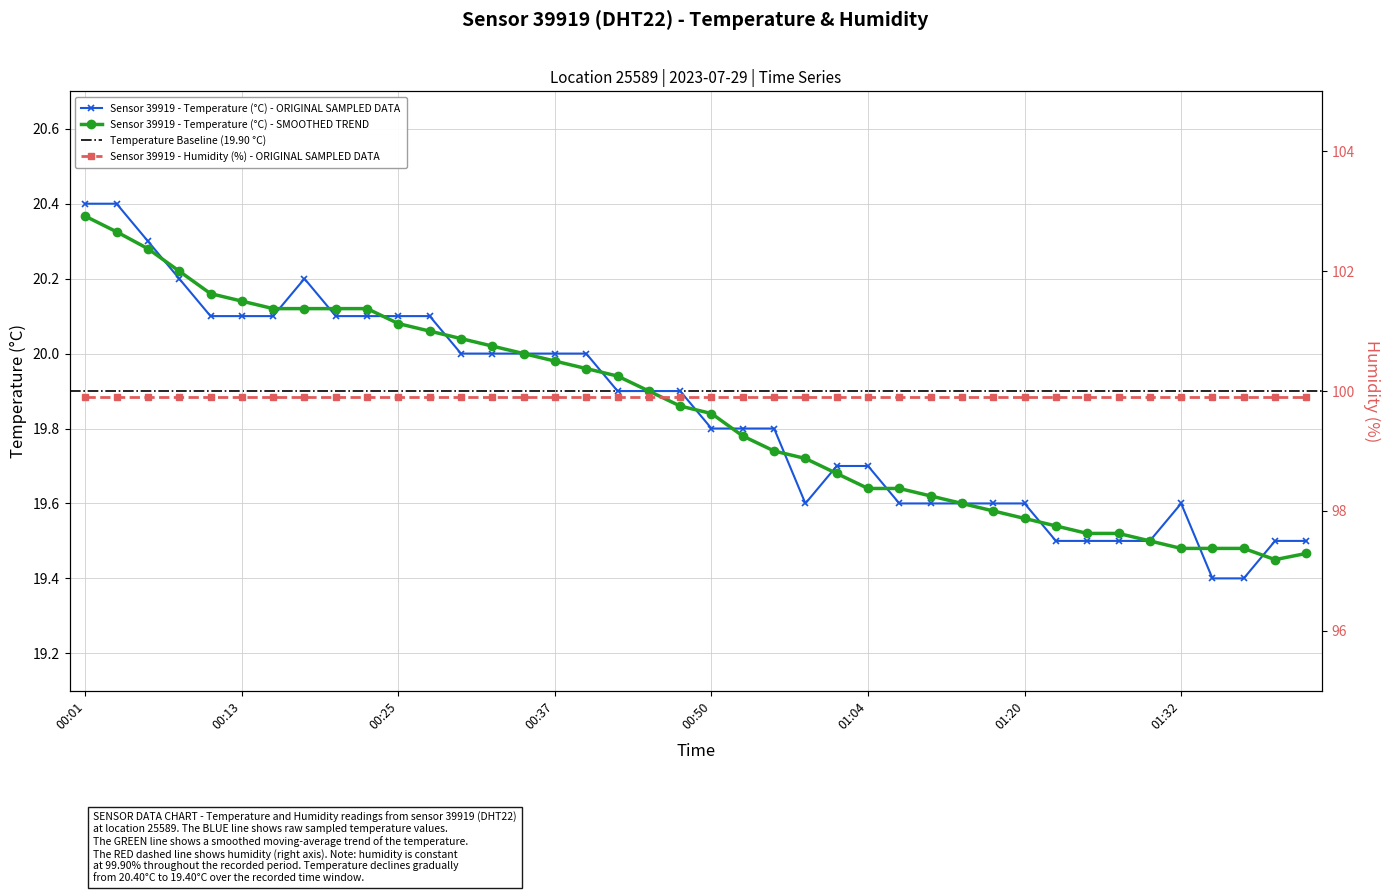

Which category has the highest value in the Sensor 39919 - Temperature (°C) - SMOOTHED TREND series?

00:01